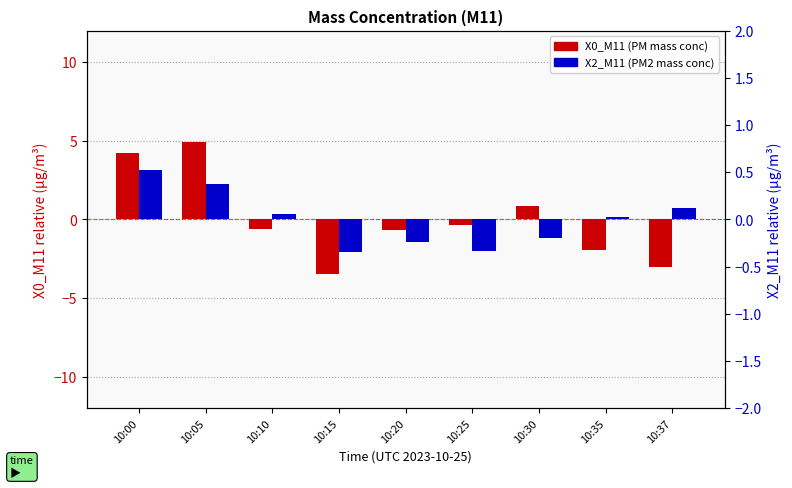

Is it true that X0_M11 (mass conc PM) equals -0.7 at 10:20?

True